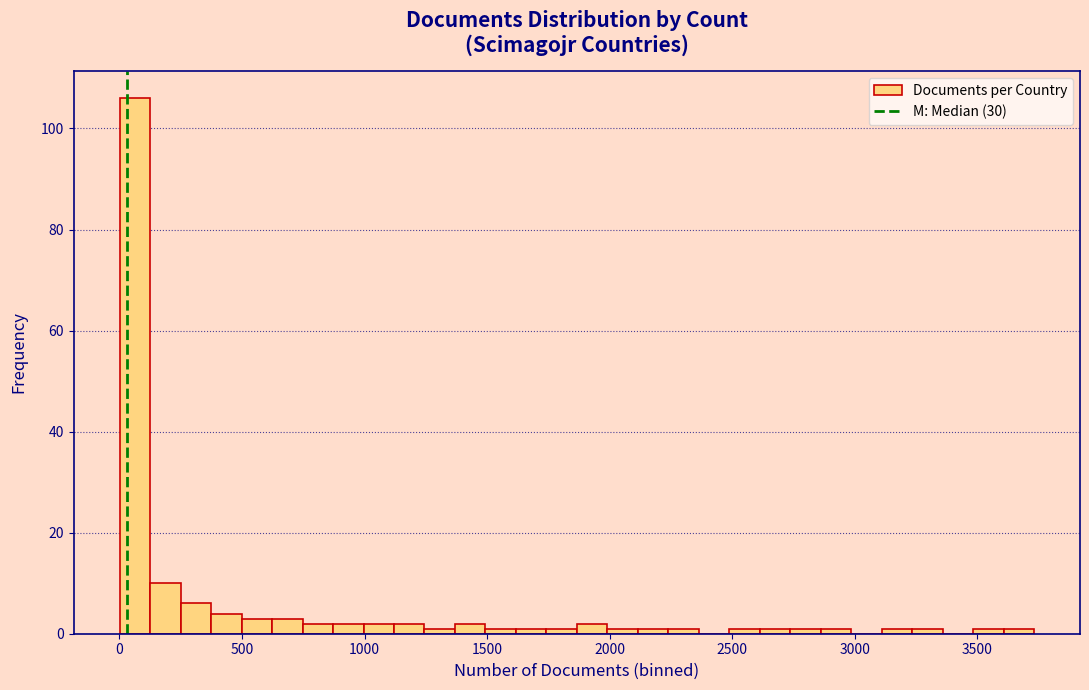

Read against the x-axis, roughly where is the centre of the tallest bar?

50